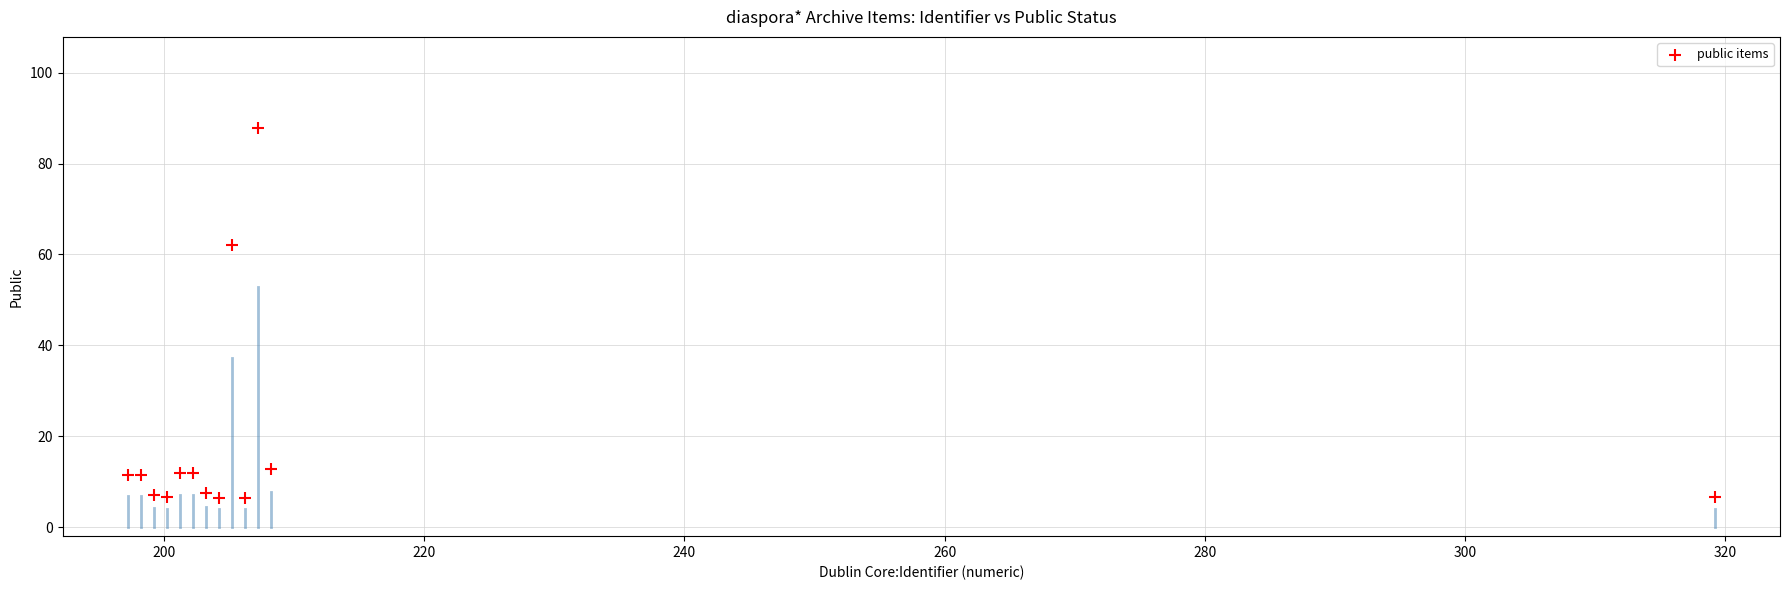

What Y value in the scatter plot is closest to 47?

62.2